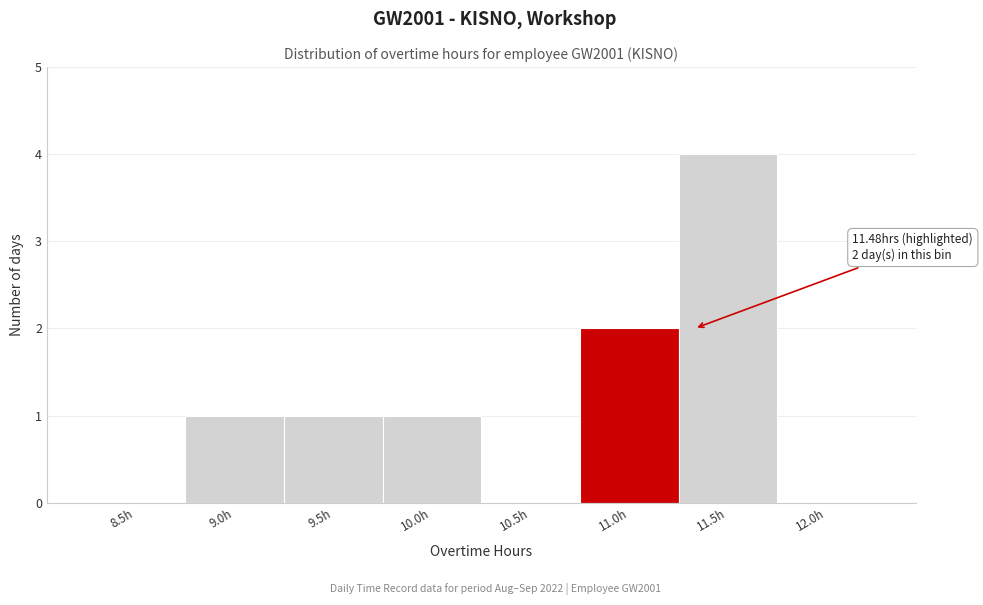

Reading left to right, transcribe all the data shown in this chart.

8.5h=0	9.0h=1	9.5h=1	10.0h=1	10.5h=0	11.0h=2	11.5h=4	12.0h=0